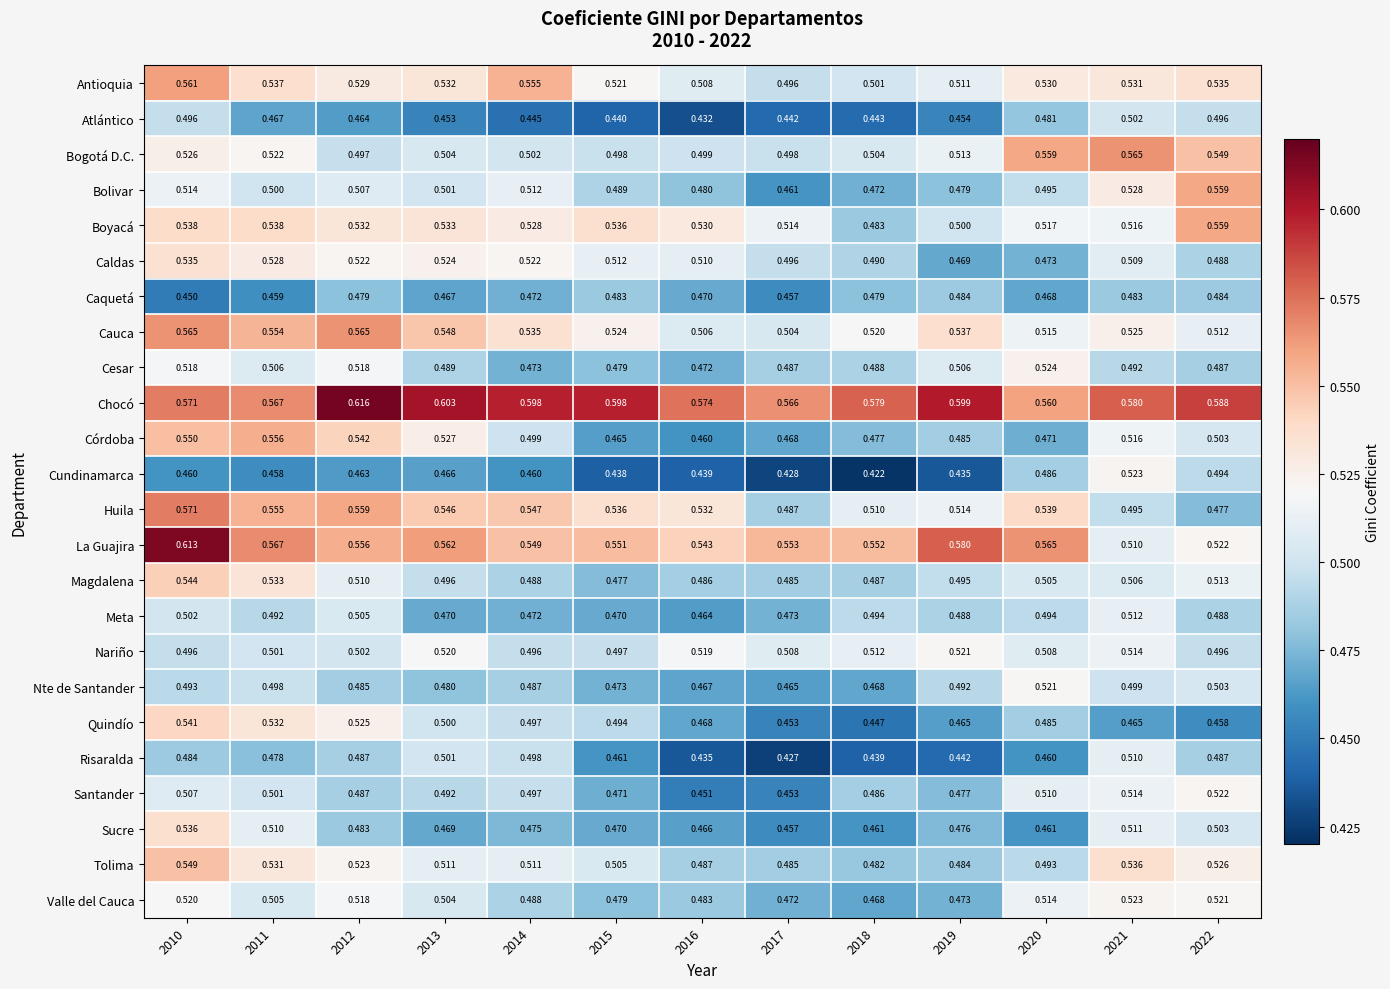

Which series has the widest spread of values?

La Guajira